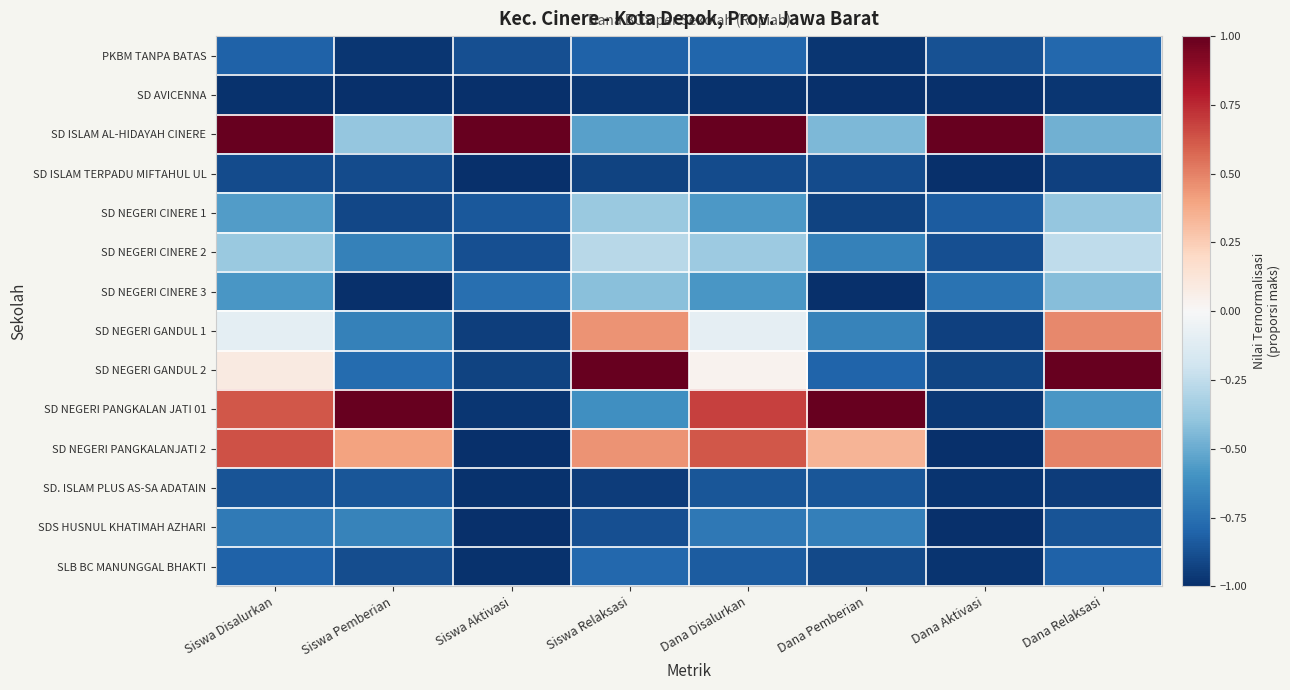

Reading left to right, transcribe all the data shown in this chart.

PKBM TANPA BATAS: Siswa Disalurkan=-0.8	Siswa Pemberian=-1.0	Siswa Aktivasi=-0.9	Siswa Relaksasi=-0.8	Dana Disalurkan=-0.8	Dana Pemberian=-1.0	Dana Aktivasi=-0.9	Dana Relaksasi=-0.8
SD AVICENNA: Siswa Disalurkan=-1.0	Siswa Pemberian=-1.0	Siswa Aktivasi=-1.0	Siswa Relaksasi=-1.0	Dana Disalurkan=-1.0	Dana Pemberian=-1.0	Dana Aktivasi=-1.0	Dana Relaksasi=-1.0
SD ISLAM AL-HIDAYAH CINERE: Siswa Disalurkan=1.0	Siswa Pemberian=-0.4	Siswa Aktivasi=1.0	Siswa Relaksasi=-0.5	Dana Disalurkan=1.0	Dana Pemberian=-0.5	Dana Aktivasi=1.0	Dana Relaksasi=-0.5
SD ISLAM TERPADU MIFTAHUL UL: Siswa Disalurkan=-0.9	Siswa Pemberian=-0.9	Siswa Aktivasi=-1.0	Siswa Relaksasi=-0.9	Dana Disalurkan=-0.9	Dana Pemberian=-0.9	Dana Aktivasi=-1.0	Dana Relaksasi=-0.9
SD NEGERI CINERE 1: Siswa Disalurkan=-0.6	Siswa Pemberian=-0.9	Siswa Aktivasi=-0.8	Siswa Relaksasi=-0.4	Dana Disalurkan=-0.6	Dana Pemberian=-0.9	Dana Aktivasi=-0.8	Dana Relaksasi=-0.4
SD NEGERI CINERE 2: Siswa Disalurkan=-0.4	Siswa Pemberian=-0.7	Siswa Aktivasi=-0.9	Siswa Relaksasi=-0.3	Dana Disalurkan=-0.4	Dana Pemberian=-0.7	Dana Aktivasi=-0.9	Dana Relaksasi=-0.3
SD NEGERI CINERE 3: Siswa Disalurkan=-0.6	Siswa Pemberian=-1.0	Siswa Aktivasi=-0.8	Siswa Relaksasi=-0.4	Dana Disalurkan=-0.6	Dana Pemberian=-1.0	Dana Aktivasi=-0.7	Dana Relaksasi=-0.4
SD NEGERI GANDUL 1: Siswa Disalurkan=-0.1	Siswa Pemberian=-0.7	Siswa Aktivasi=-0.9	Siswa Relaksasi=0.4	Dana Disalurkan=-0.1	Dana Pemberian=-0.7	Dana Aktivasi=-0.9	Dana Relaksasi=0.5
SD NEGERI GANDUL 2: Siswa Disalurkan=0.1	Siswa Pemberian=-0.8	Siswa Aktivasi=-0.9	Siswa Relaksasi=1.0	Dana Disalurkan=0.0	Dana Pemberian=-0.8	Dana Aktivasi=-0.9	Dana Relaksasi=1.0
SD NEGERI PANGKALAN JATI 01: Siswa Disalurkan=0.6	Siswa Pemberian=1.0	Siswa Aktivasi=-1.0	Siswa Relaksasi=-0.6	Dana Disalurkan=0.7	Dana Pemberian=1.0	Dana Aktivasi=-1.0	Dana Relaksasi=-0.6
SD NEGERI PANGKALANJATI 2: Siswa Disalurkan=0.6	Siswa Pemberian=0.4	Siswa Aktivasi=-1.0	Siswa Relaksasi=0.4	Dana Disalurkan=0.6	Dana Pemberian=0.3	Dana Aktivasi=-1.0	Dana Relaksasi=0.5
SD. ISLAM PLUS AS-SA ADATAIN: Siswa Disalurkan=-0.9	Siswa Pemberian=-0.9	Siswa Aktivasi=-1.0	Siswa Relaksasi=-1.0	Dana Disalurkan=-0.9	Dana Pemberian=-0.9	Dana Aktivasi=-1.0	Dana Relaksasi=-0.9
SDS HUSNUL KHATIMAH AZHARI: Siswa Disalurkan=-0.7	Siswa Pemberian=-0.7	Siswa Aktivasi=-1.0	Siswa Relaksasi=-0.9	Dana Disalurkan=-0.7	Dana Pemberian=-0.7	Dana Aktivasi=-1.0	Dana Relaksasi=-0.9
SLB BC MANUNGGAL BHAKTI: Siswa Disalurkan=-0.8	Siswa Pemberian=-0.9	Siswa Aktivasi=-1.0	Siswa Relaksasi=-0.8	Dana Disalurkan=-0.8	Dana Pemberian=-0.9	Dana Aktivasi=-1.0	Dana Relaksasi=-0.8